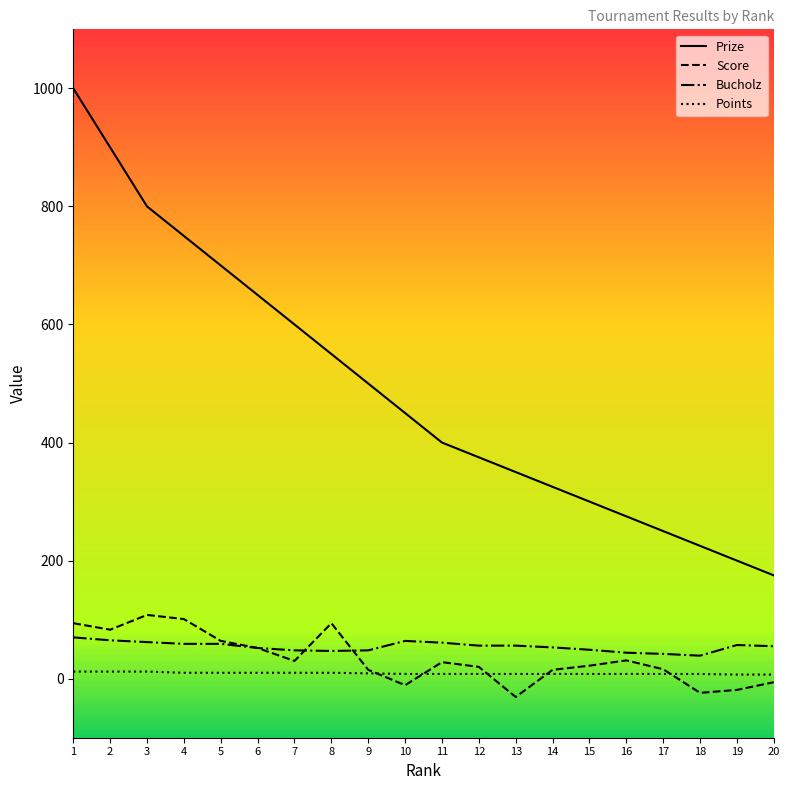

Is the value of Score at 17 greater than the value of Bucholz at 16?

No